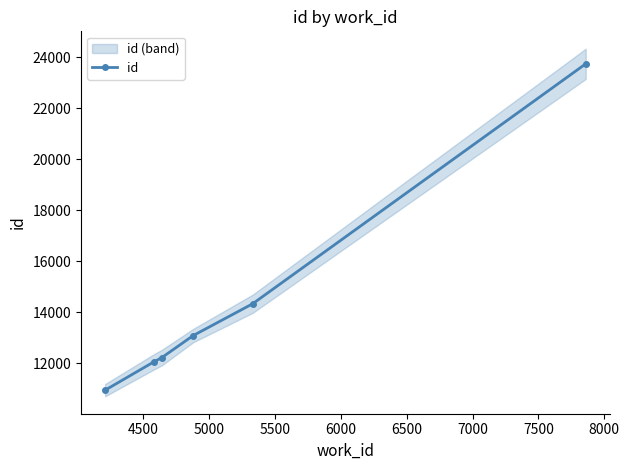

True or false: id has more than 2 interior local peaks.

False